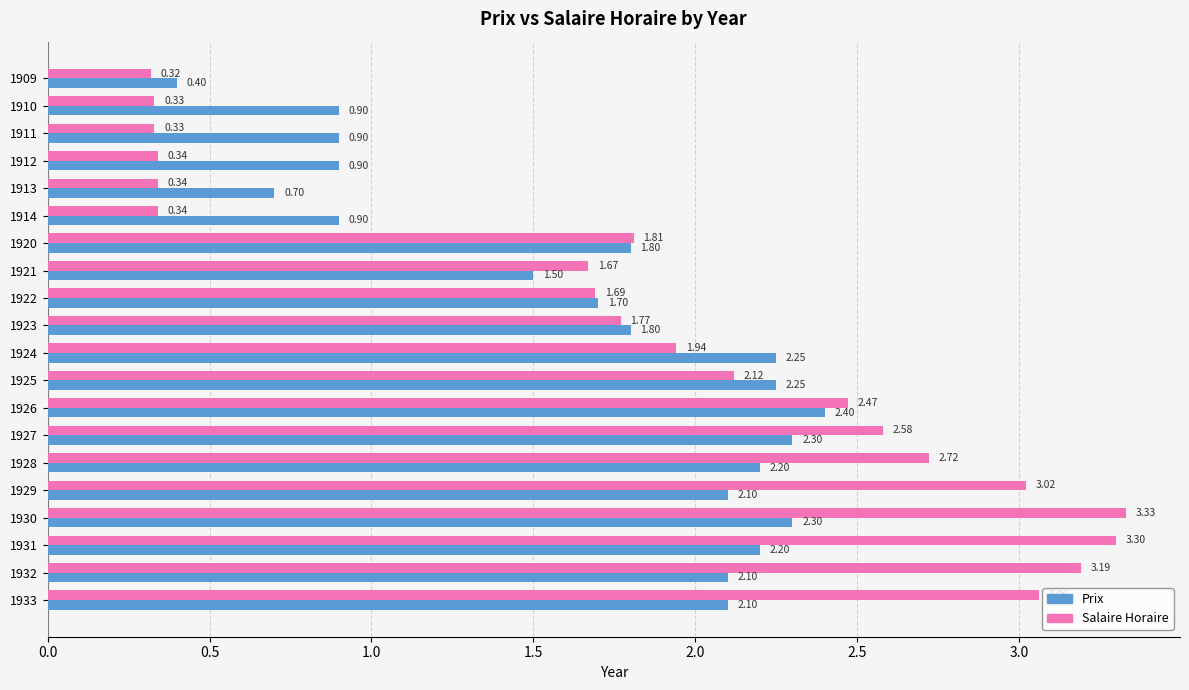

Which series changed the most between 1912 and 1927?

Salaire Horaire